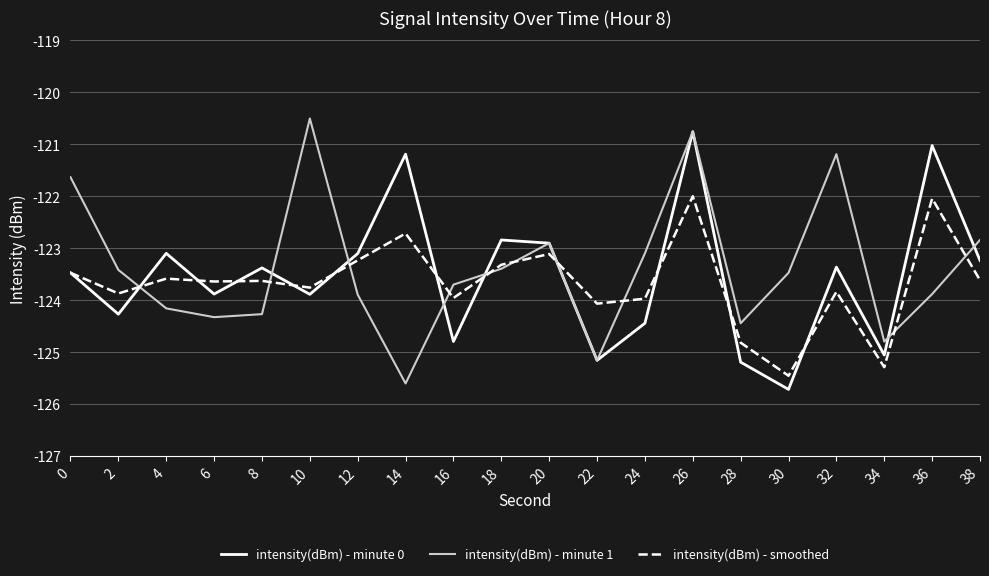

What is the sum of the intensity(dBm) - minute 1 values at 34 and 14?

-250.4